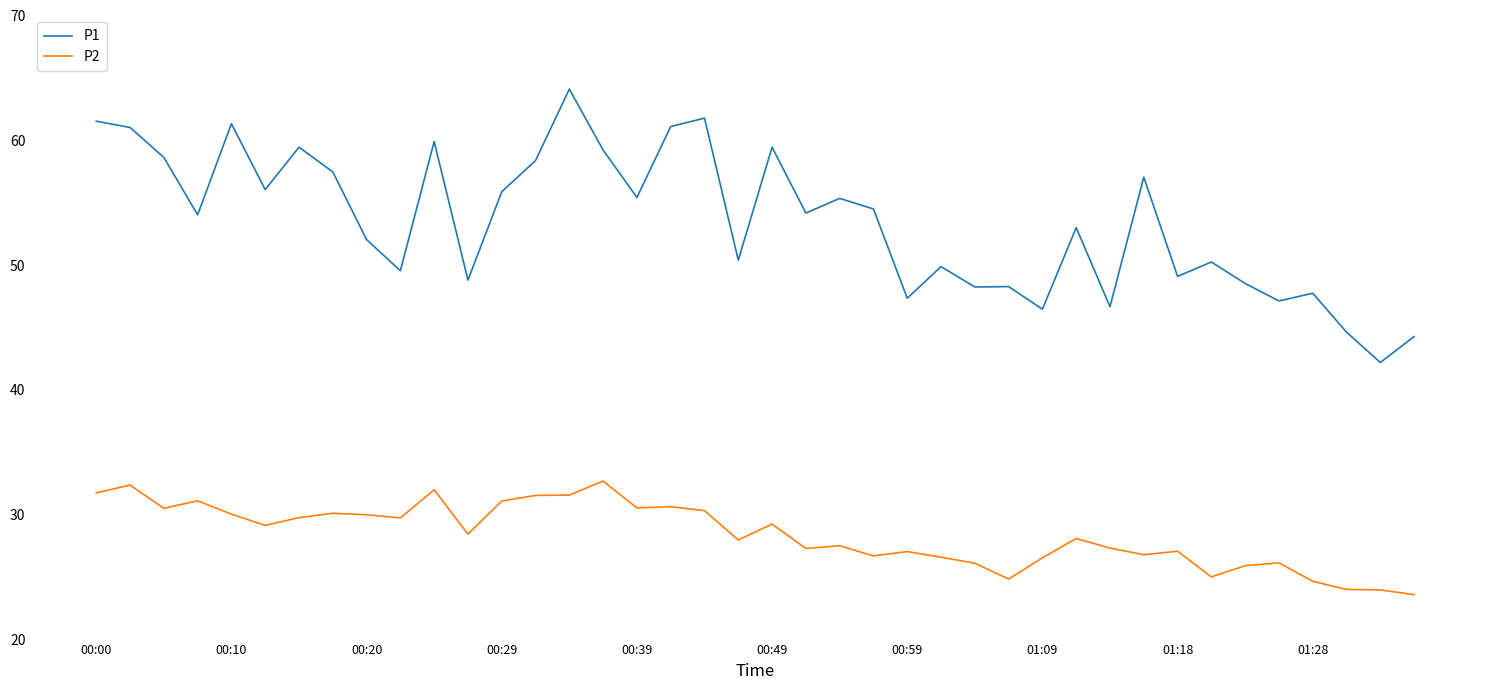

What is the minimum value shown in the chart?

23.6